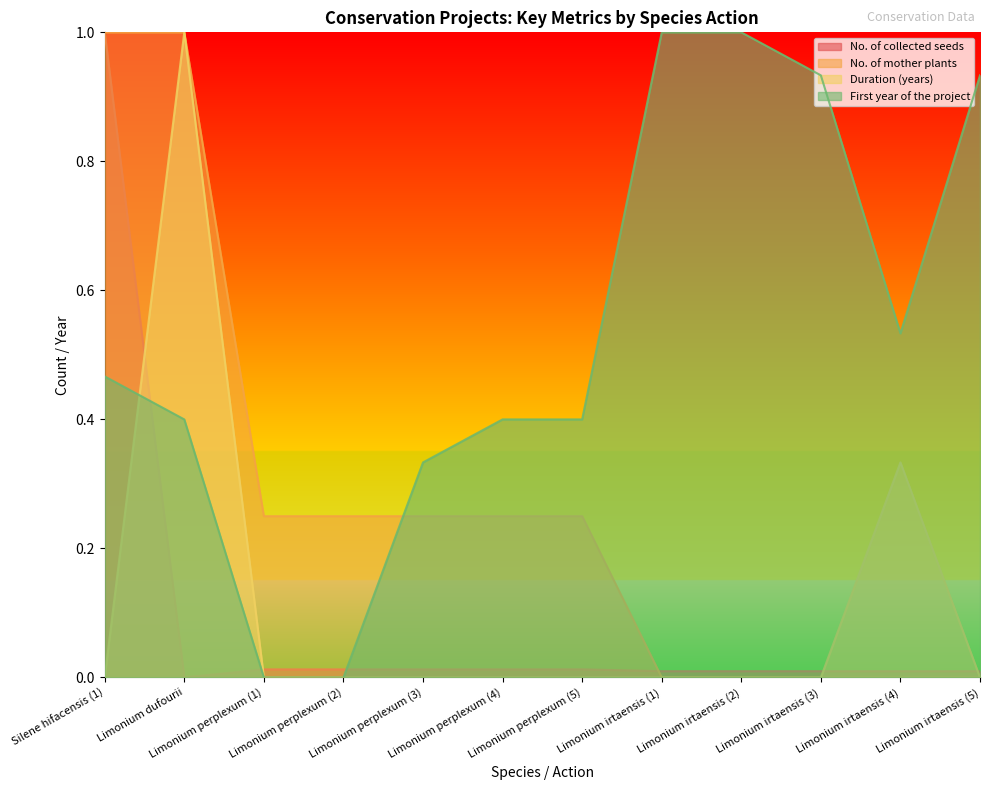

How many values in No. of collected seeds are above zero?

11